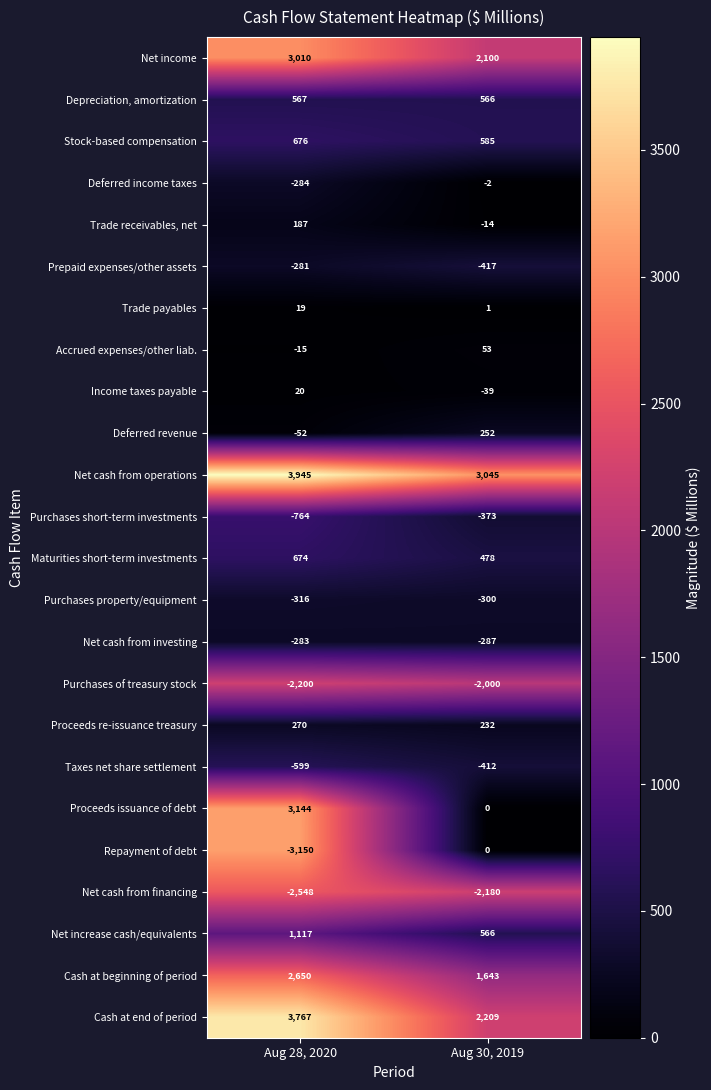

The Purchases short-term investments series shows -373 at Aug 30, 2019. True or false?

True